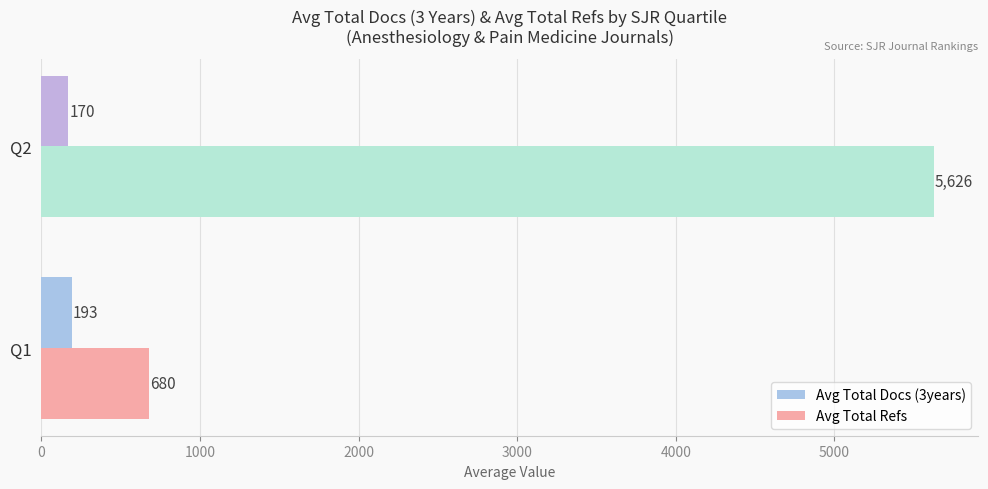

At which label does Avg Total Refs reach its peak?

Q2